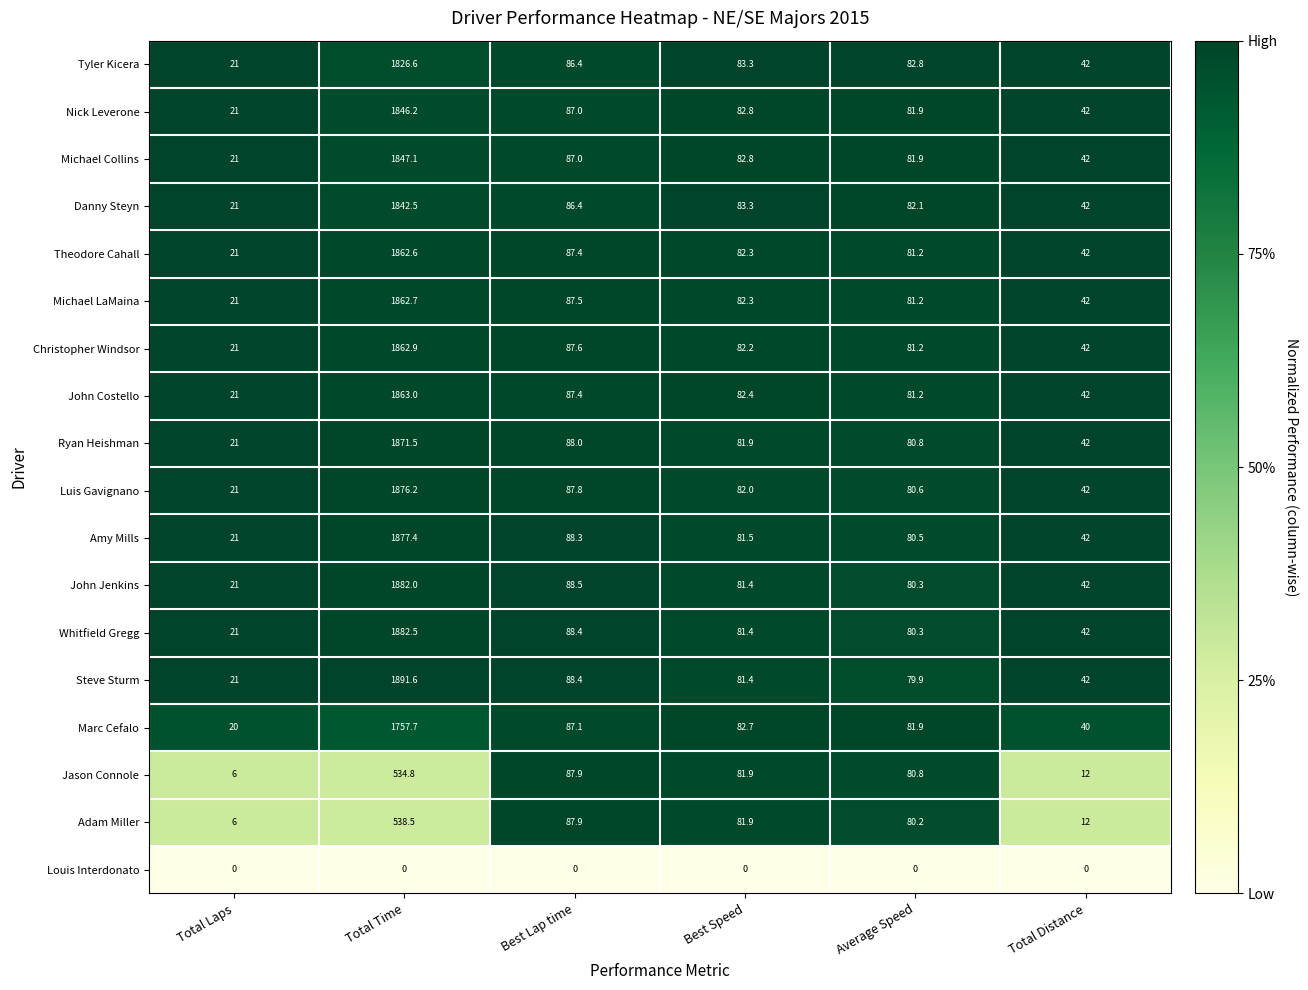

Which series has the largest total across all categories?

Steve Sturm